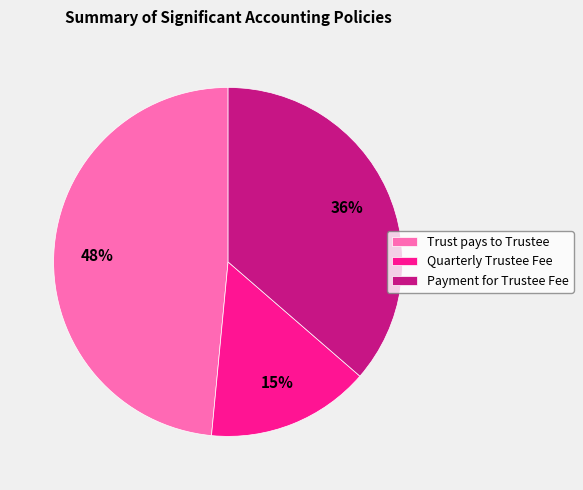

Do Trust pays to Trustee and Quarterly Trustee Fee together represent more than half of the pie?

Yes